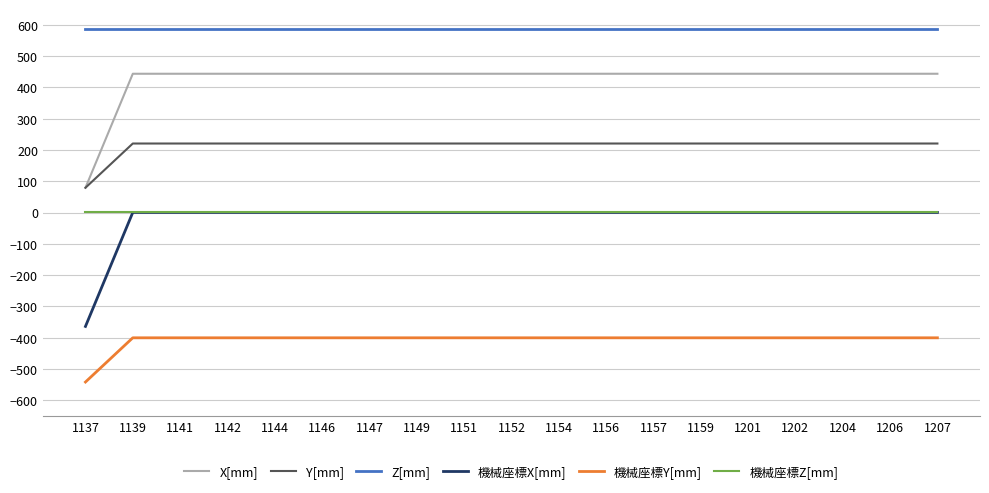

Is the value of 機械座標Y[mm] at 1207 greater than the value of X[mm] at 1151?

No